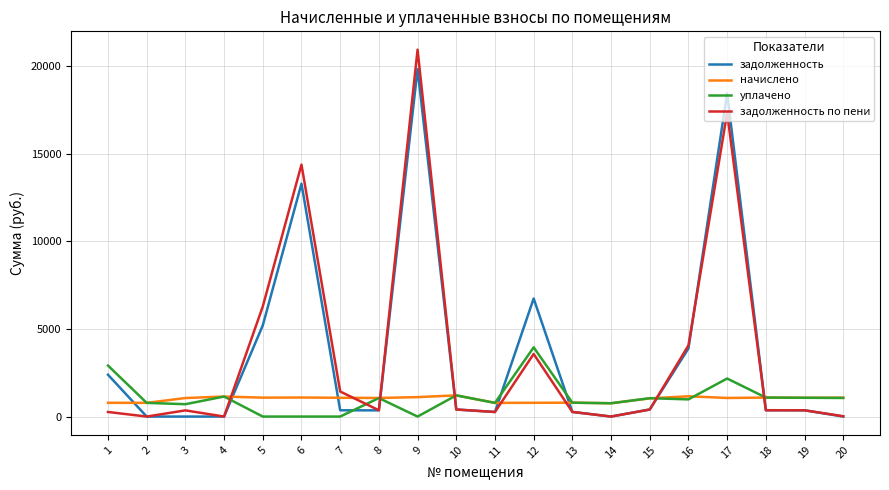

What is the sum of all начислено values?

20005.7